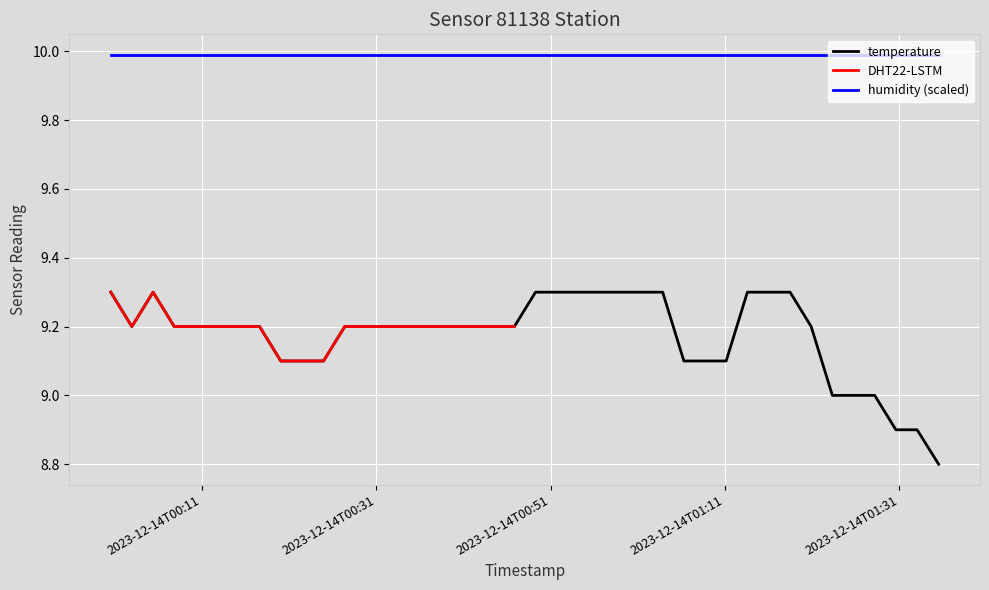

True or false: temperature and humidity (scaled) cross at least once.

False